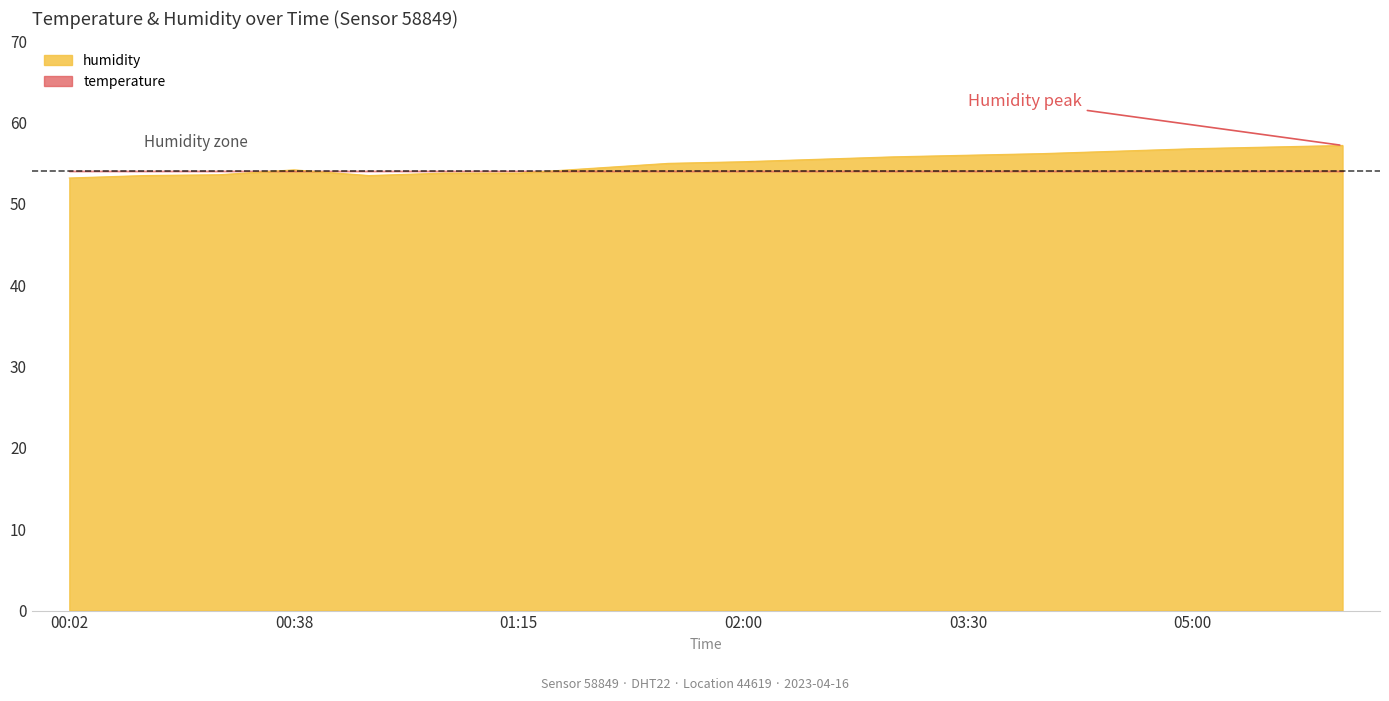

Which label corresponds to the smallest value in the chart?

00:02